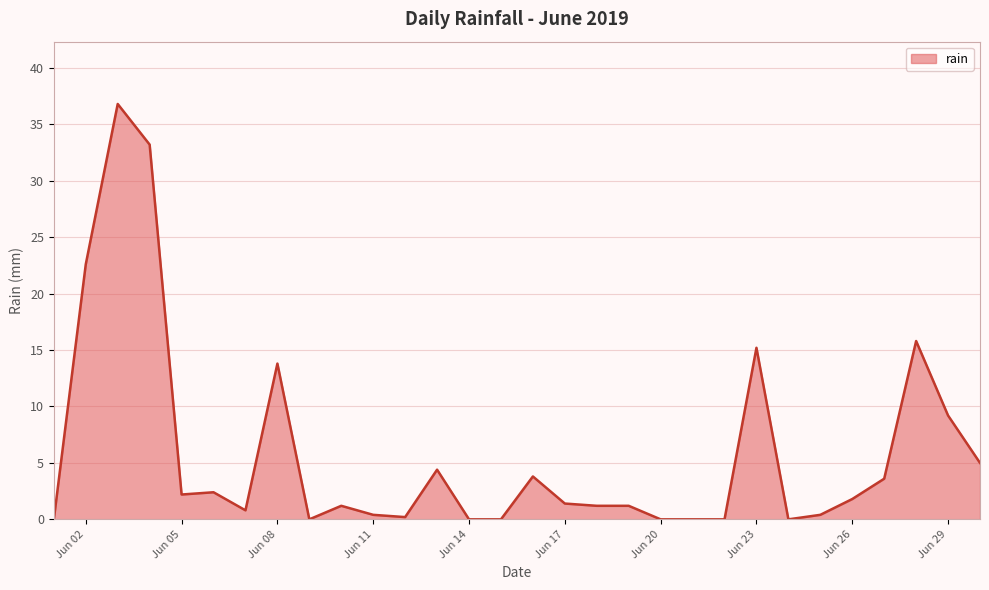

What is the difference between the maximum and minimum values?

36.8